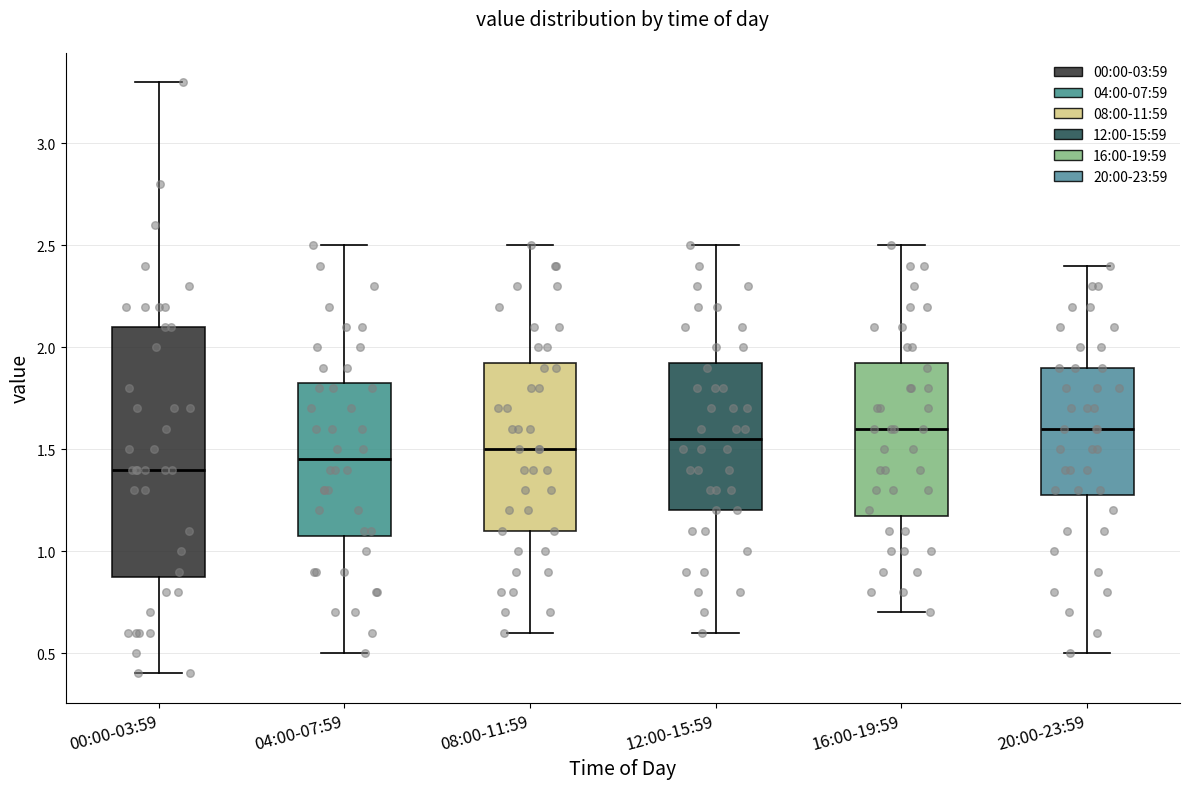

Reading left to right, transcribe this box plot: for each box, give where its median line is, the range the box spans, and where its two whiskers end, as read against the y-axis. The values are not printed on the chart, so give them approximately, as read against the axis.

00:00-03:59: median 1.40, box 0.90 to 2.10, whiskers 0.40 to 3.30
04:00-07:59: median 1.45, box 1.10 to 1.85, whiskers 0.50 to 2.50
08:00-11:59: median 1.50, box 1.10 to 1.95, whiskers 0.60 to 2.50
12:00-15:59: median 1.55, box 1.20 to 1.95, whiskers 0.60 to 2.50
16:00-19:59: median 1.60, box 1.20 to 1.95, whiskers 0.70 to 2.50
20:00-23:59: median 1.60, box 1.30 to 1.90, whiskers 0.50 to 2.40